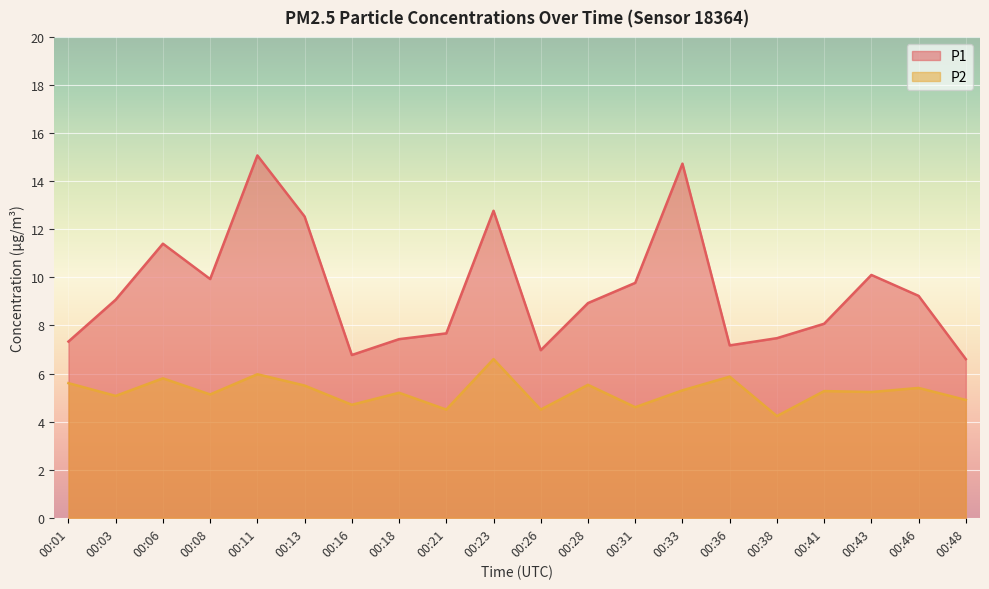

Where is the first local minimum for P2?

00:03